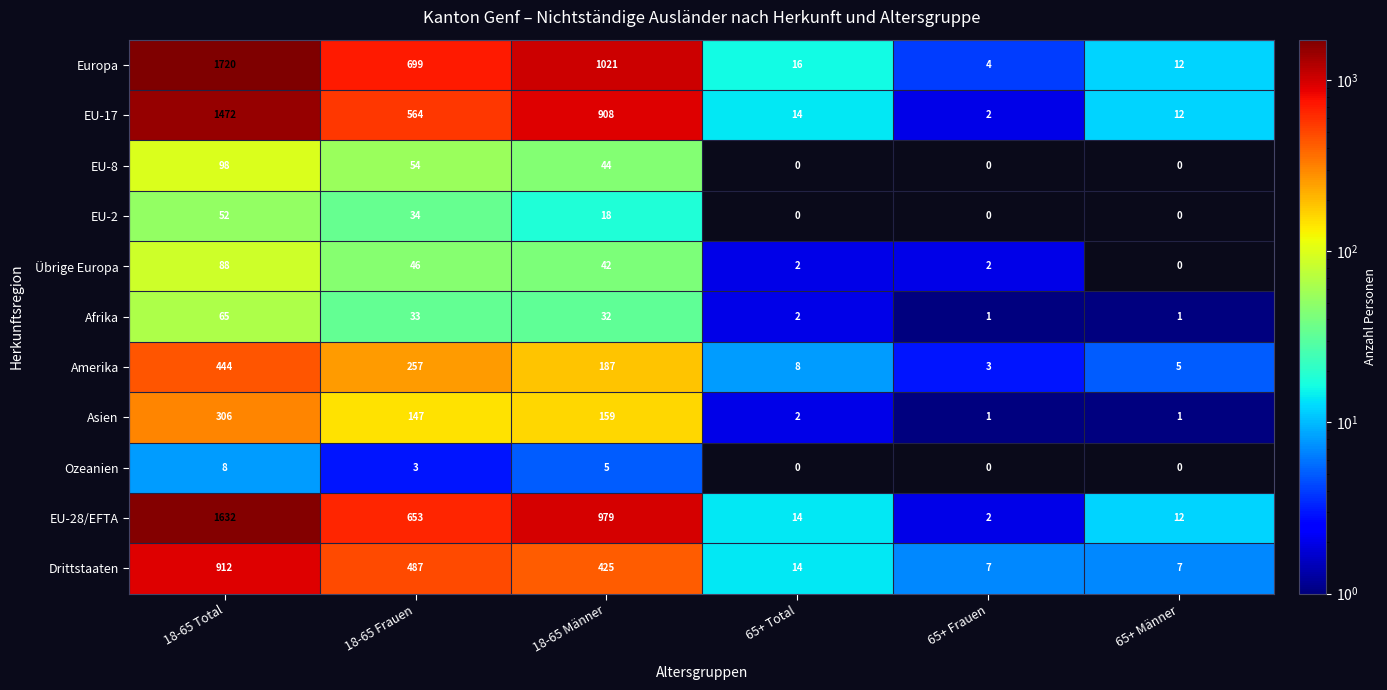

What is the difference between the highest and lowest values at 65+ Total?

16